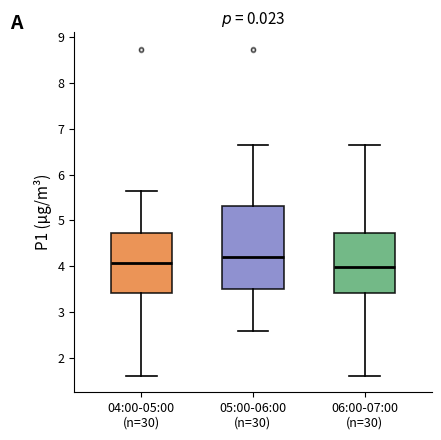

Reading left to right, transcribe this box plot: for each box, give where its median line is, the range the box spans, and where its two whiskers end, as read against the y-axis. The values are not printed on the chart, so give them approximately, as read against the axis.

04:00-05:00 (n=30): median 4.1, box 3.4 to 4.7, whiskers 1.6 to 5.6
05:00-06:00 (n=30): median 4.2, box 3.5 to 5.3, whiskers 2.6 to 6.7
06:00-07:00 (n=30): median 4.0, box 3.4 to 4.7, whiskers 1.6 to 6.7